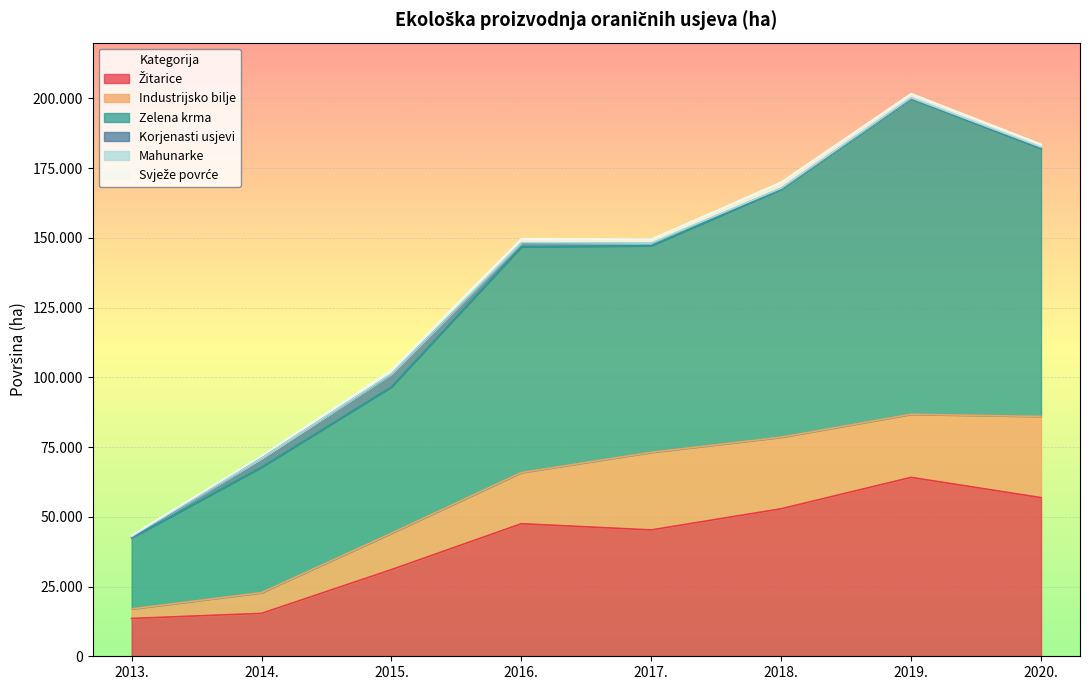

At which label is Korjenasti usjevi closest to 2333?

2014.